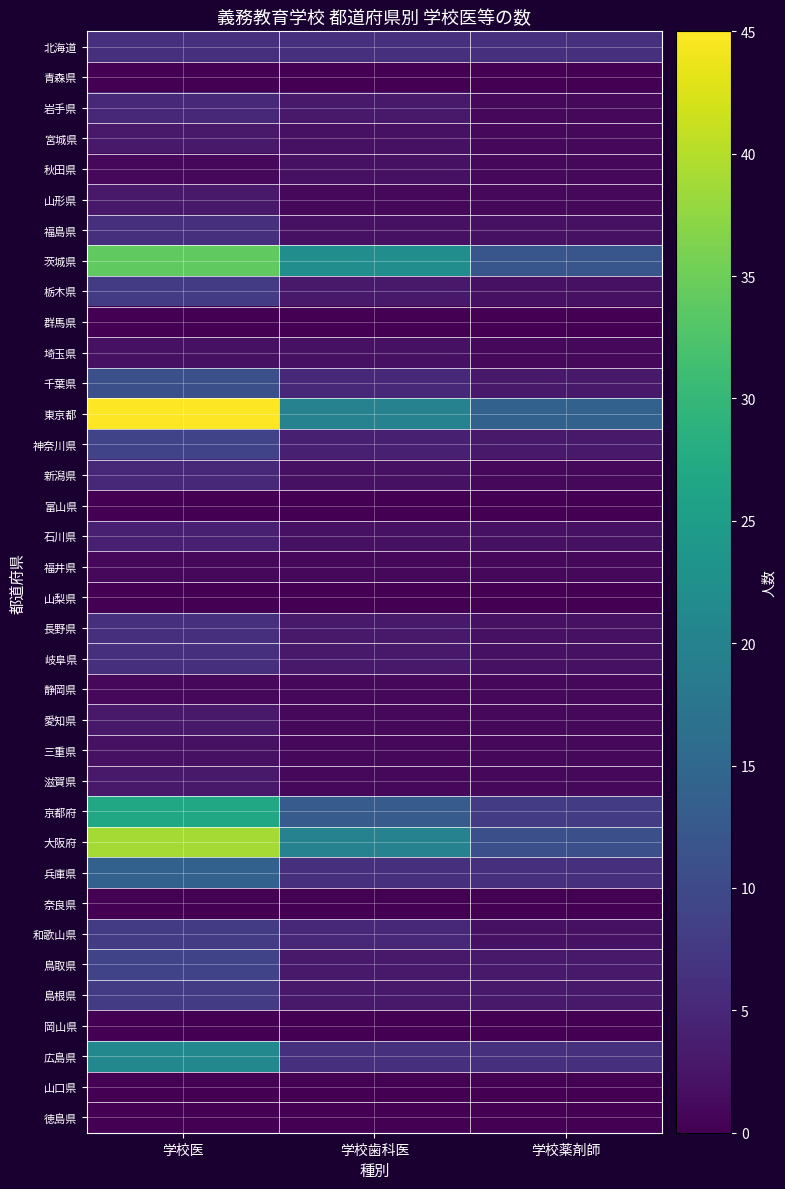

What is the spread (max minus min) of values at 学校薬剤師?

14